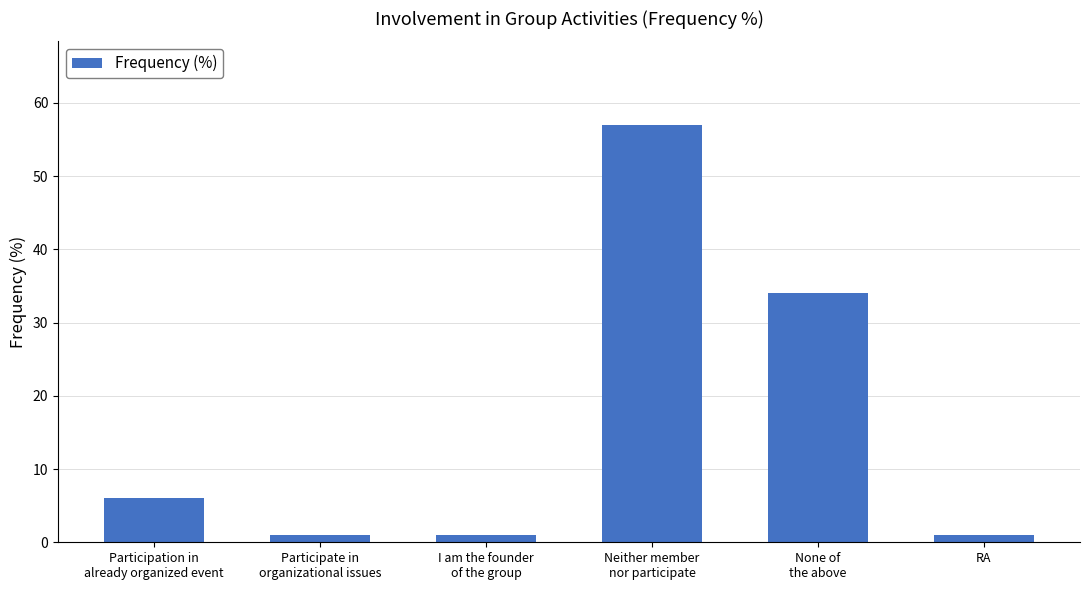

The chart shows a value of 13 at None of
the above. True or false?

False